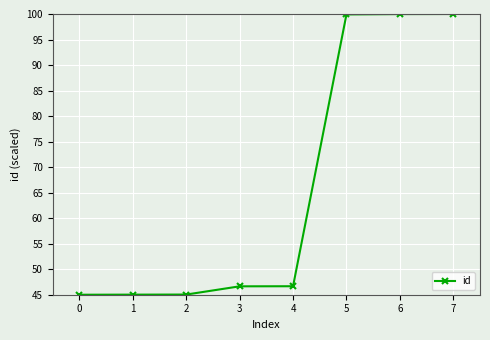

What is the sum of the values at 4 and 5?

146.6